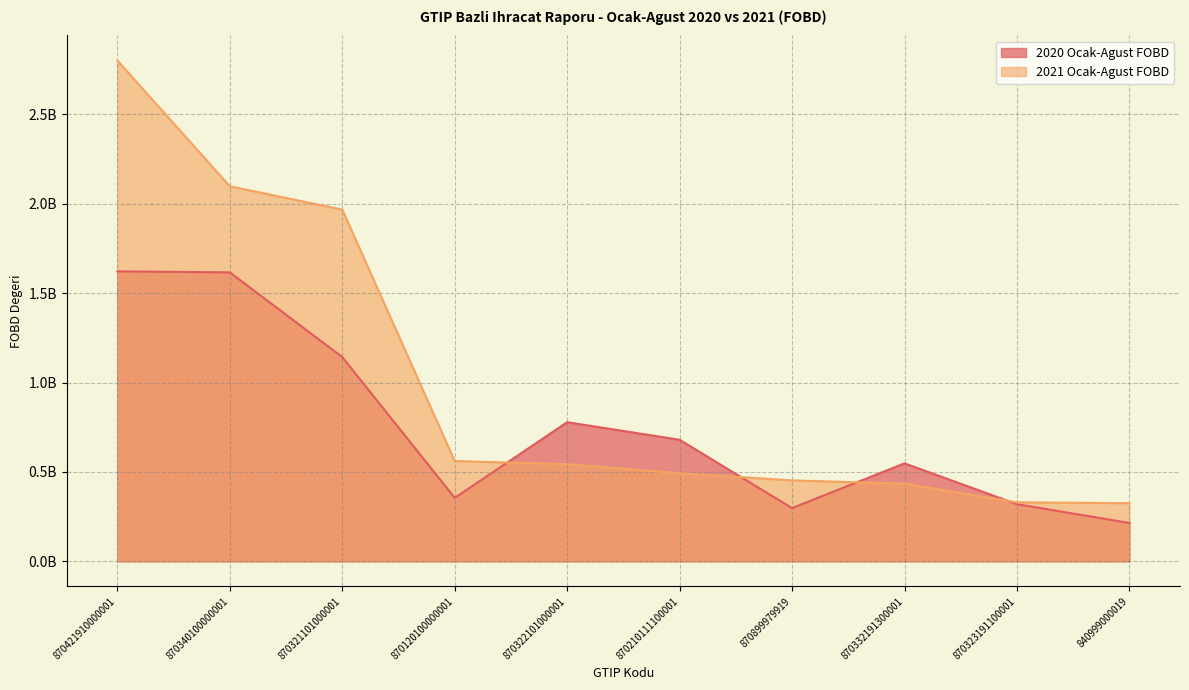

Rank the categories by 2020 Ocak-Agust FOBD value from lowest to highest.

840999000019, 870899979919, 870323191100001, 870120100000001, 870332191300001, 870210111100001, 870322101000001, 870321101000001, 870340100000001, 870421910000001